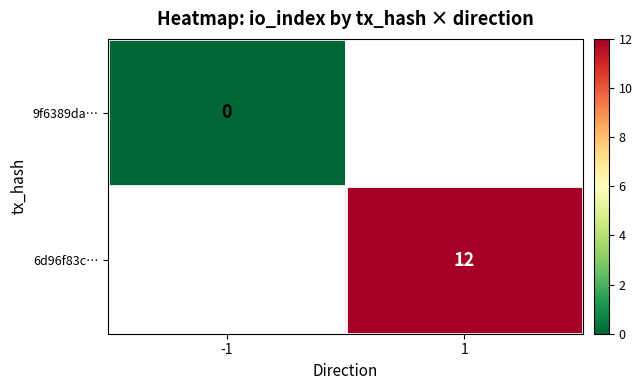

The value of 6d96f83c… at 1 is 12. True or false?

True